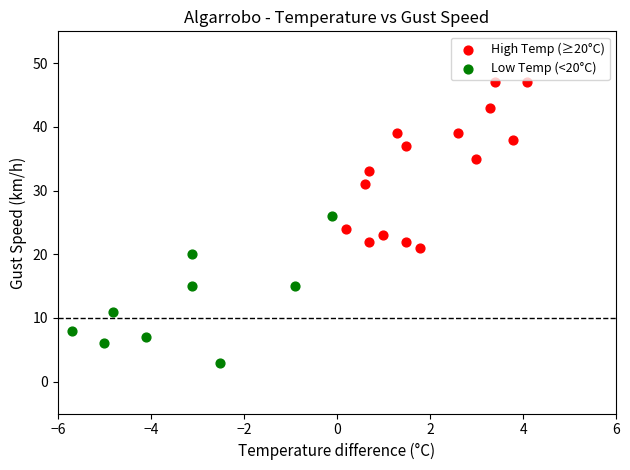

Which series reaches the minimum Y coordinate?

Low Temp (<20°C)